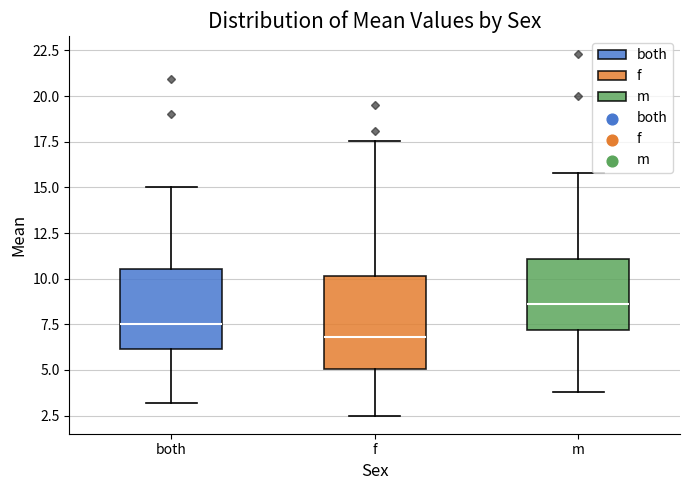

Reading left to right, read every box against the y-axis: the position of its median line, the range the box covers, and the ends of its whiskers. The values are not printed on the chart, so give them approximately, as read against the axis.

both: median 7.5, box 6.0 to 10.5, whiskers 3.0 to 15.0
f: median 7.0, box 5.0 to 10.0, whiskers 2.5 to 17.5
m: median 8.5, box 7.0 to 11.0, whiskers 4.0 to 16.0